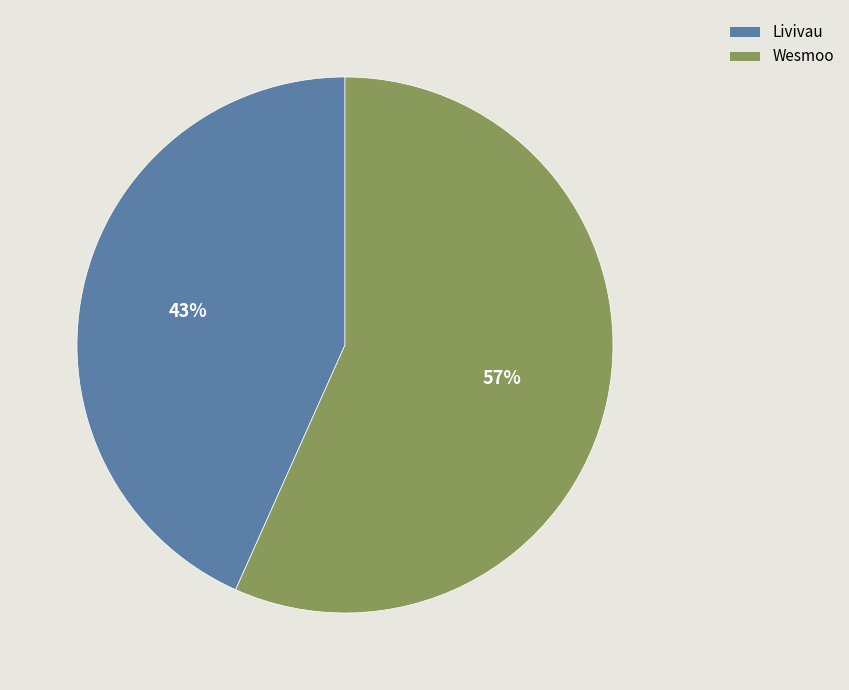

How many segments does this pie chart have?

2